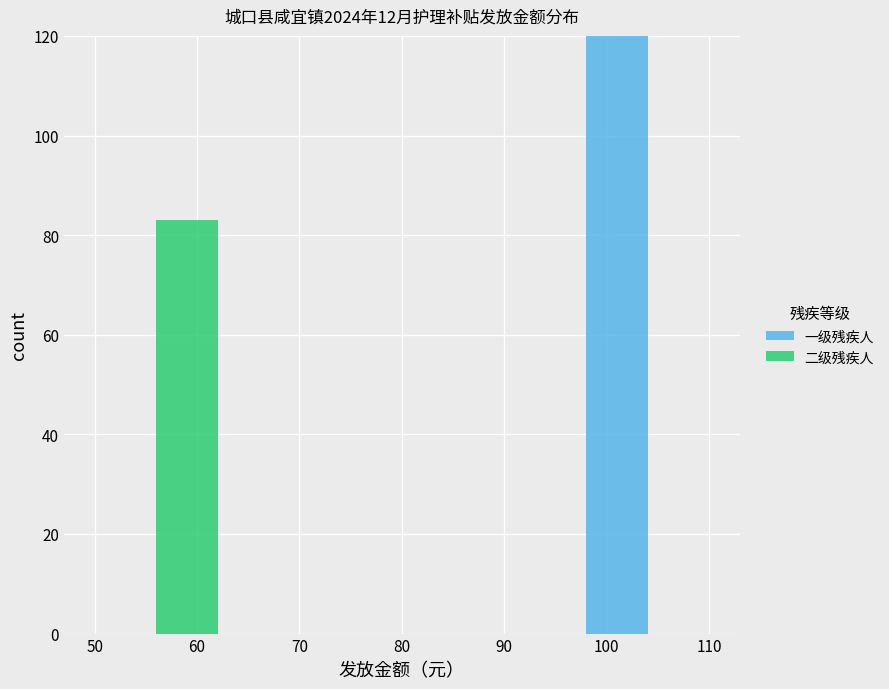

What is the total height of the stacked bar covering 56 to 62 on the x-axis? The values are not printed on the chart, so give them approximately, as read against the axis.

84